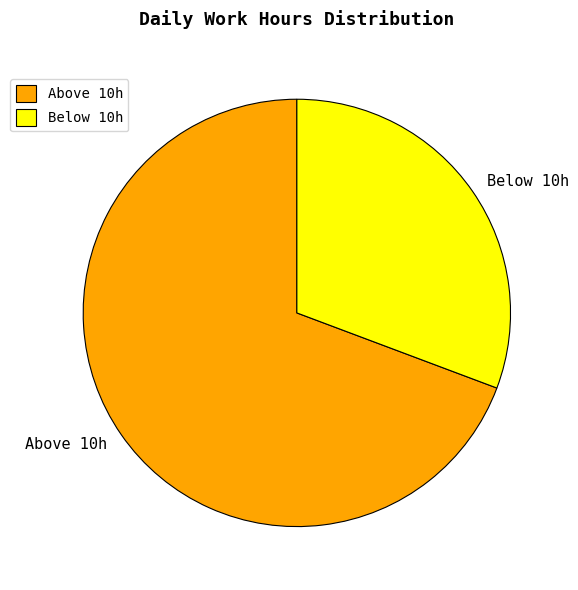

How many slices are in this pie chart?

2